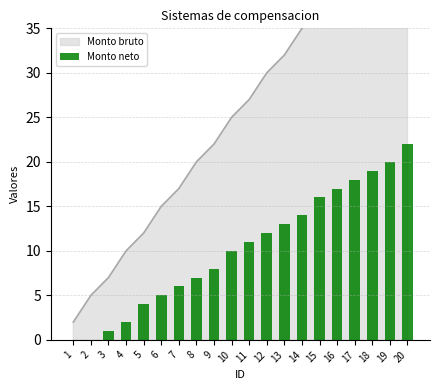

The value at 10 is 10. True or false?

True